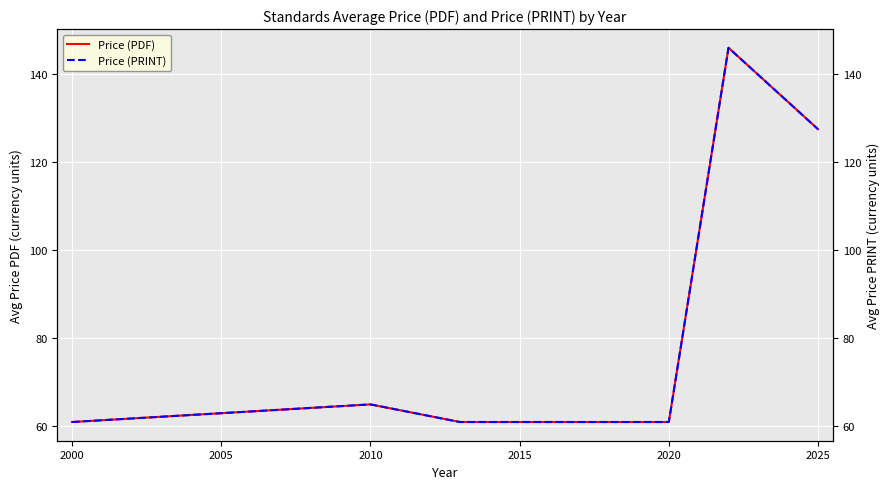

What is the minimum value for Price (PDF)?

61.0